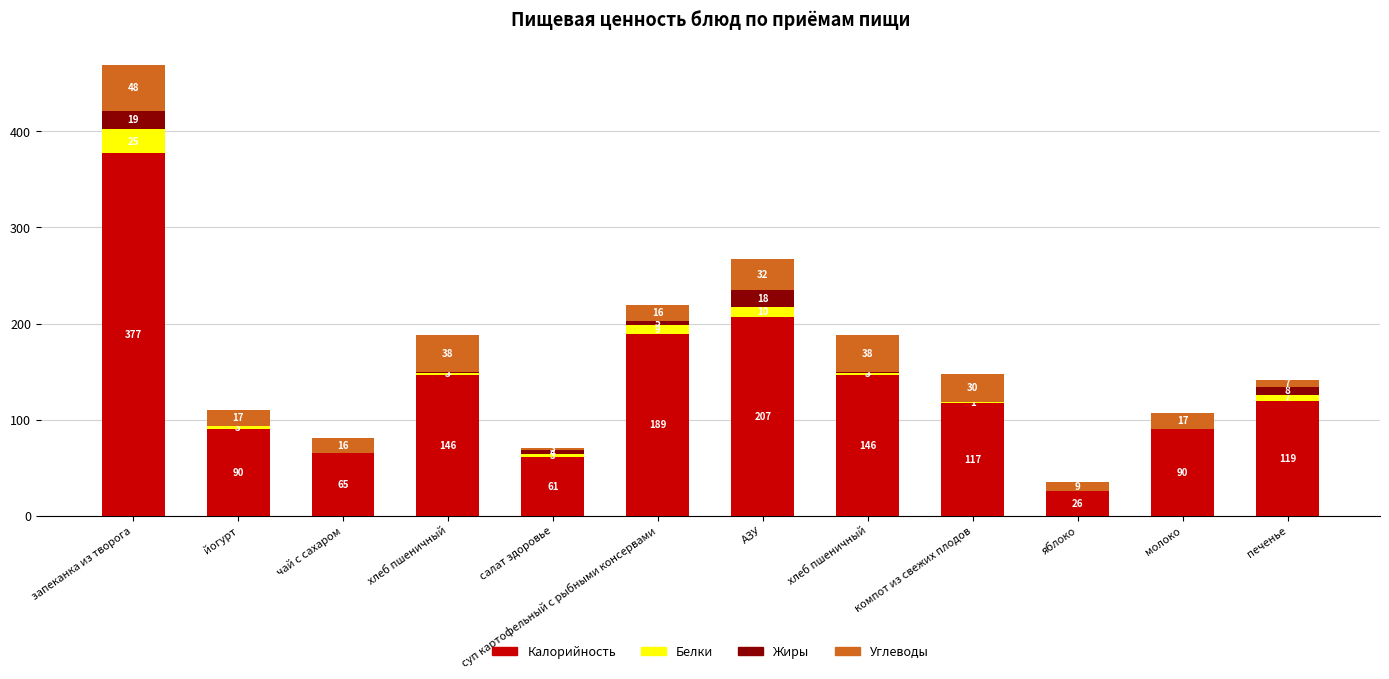

Which has a higher value, хлеб пшеничный or йогурт?

хлеб пшеничный